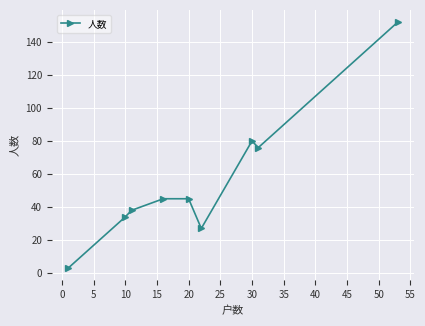

What is the value of the 9th point from the left?

152